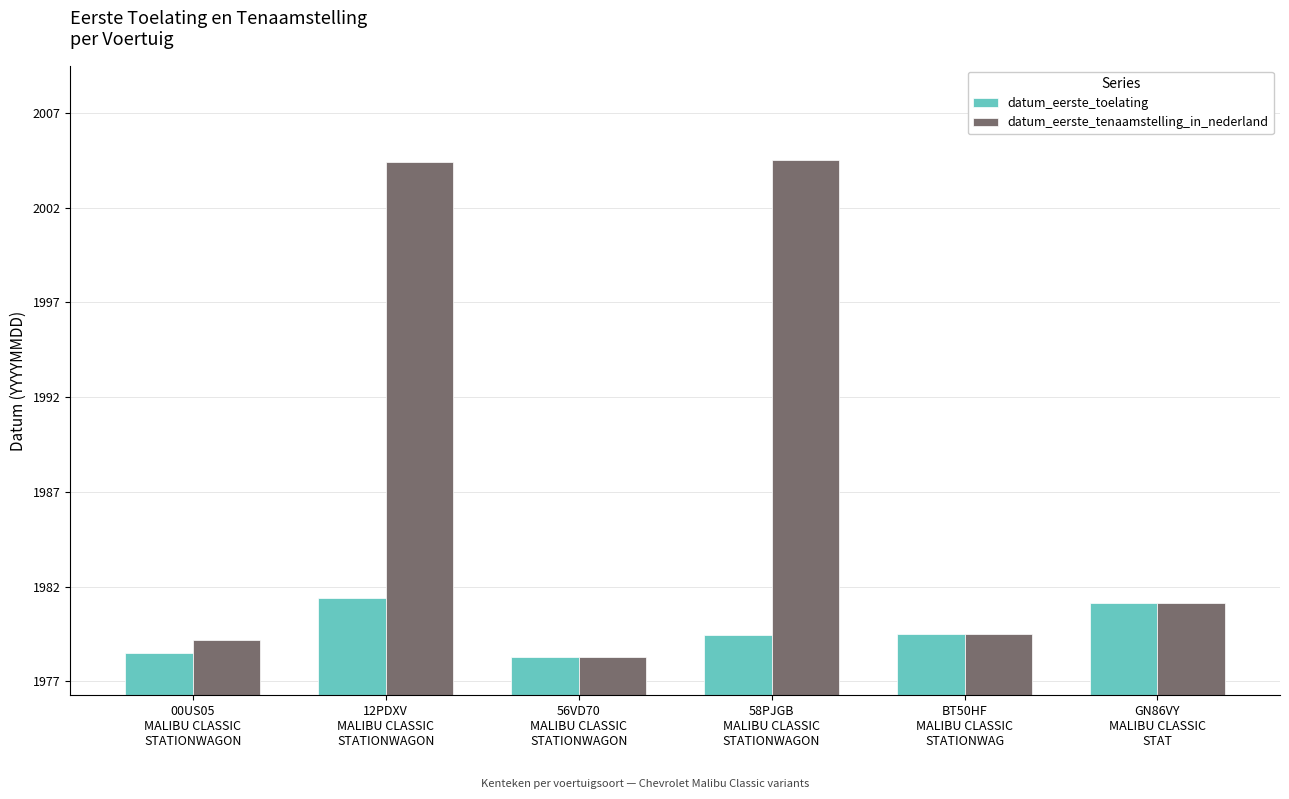

What is the difference between the highest and lowest values at 12PDXV
MALIBU CLASSIC
STATIONWAGON?

23.0